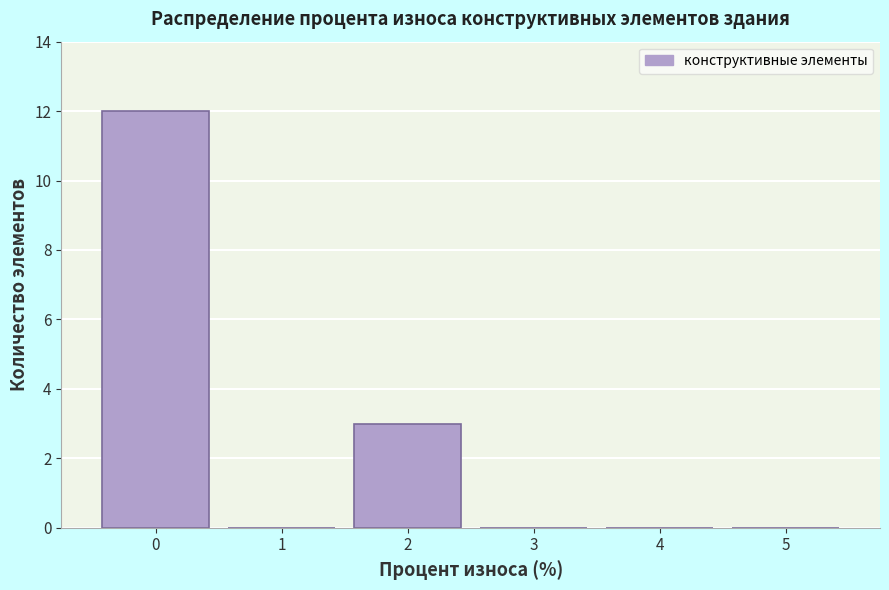

Over which range of the x-axis is the bar tallest?

-0.5 to 0.5